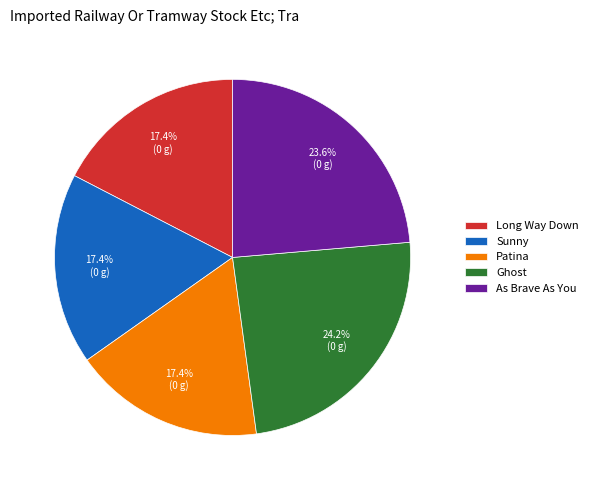

What is the ratio of the value at Ghost to the value at Patina?

1.4